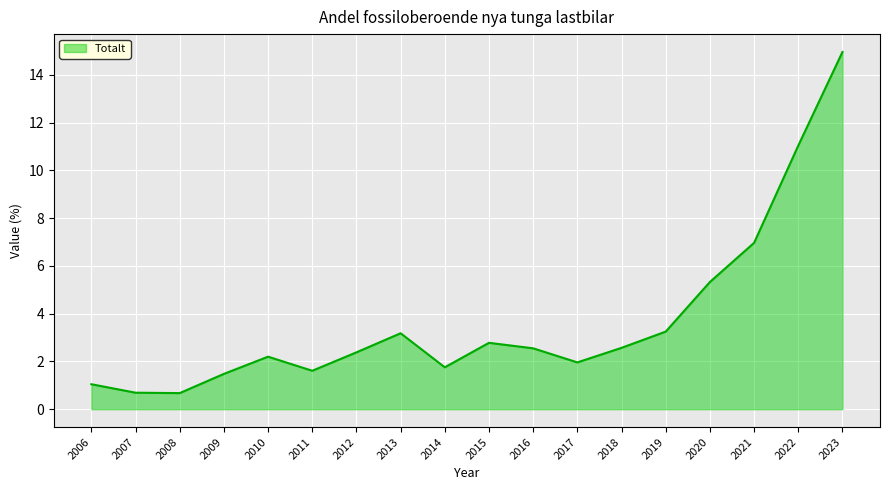

What is the difference between the maximum and minimum values?

14.3